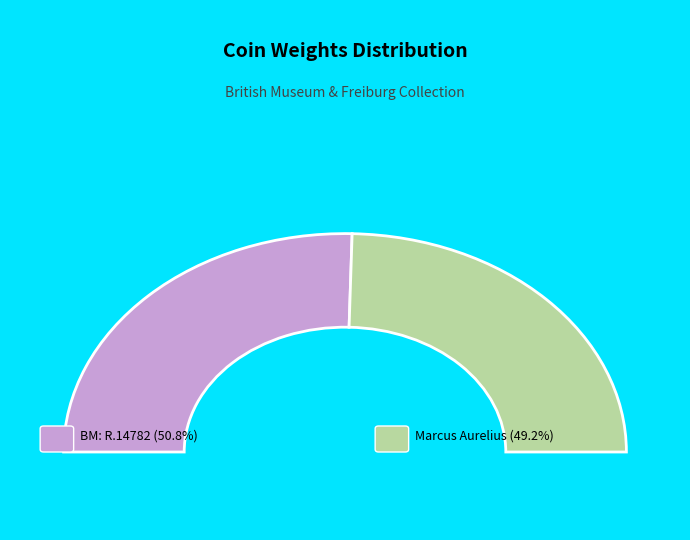

What percentage is the Marcus Aurelius 176-177 n. Chr. slice, to the nearest percent?

49%